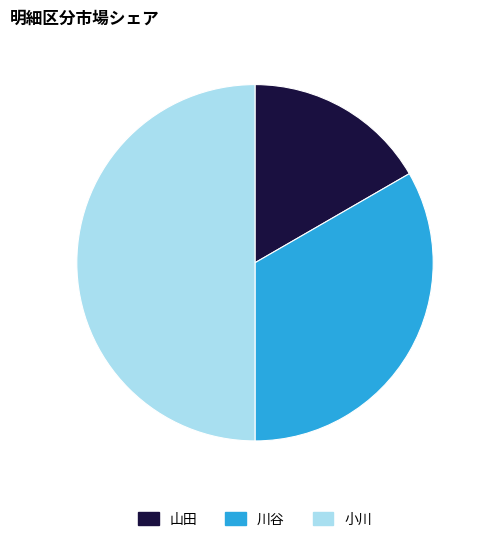

Does 山田 represent more than half of the total?

No